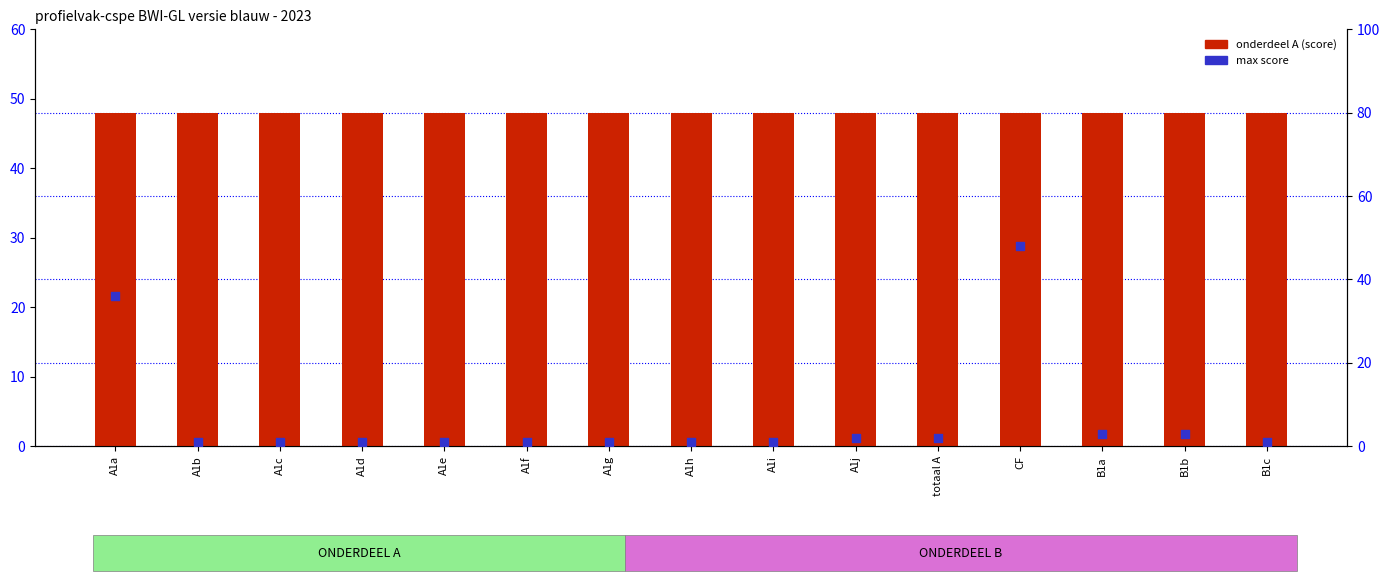

Which series reaches the minimum Y coordinate?

max score